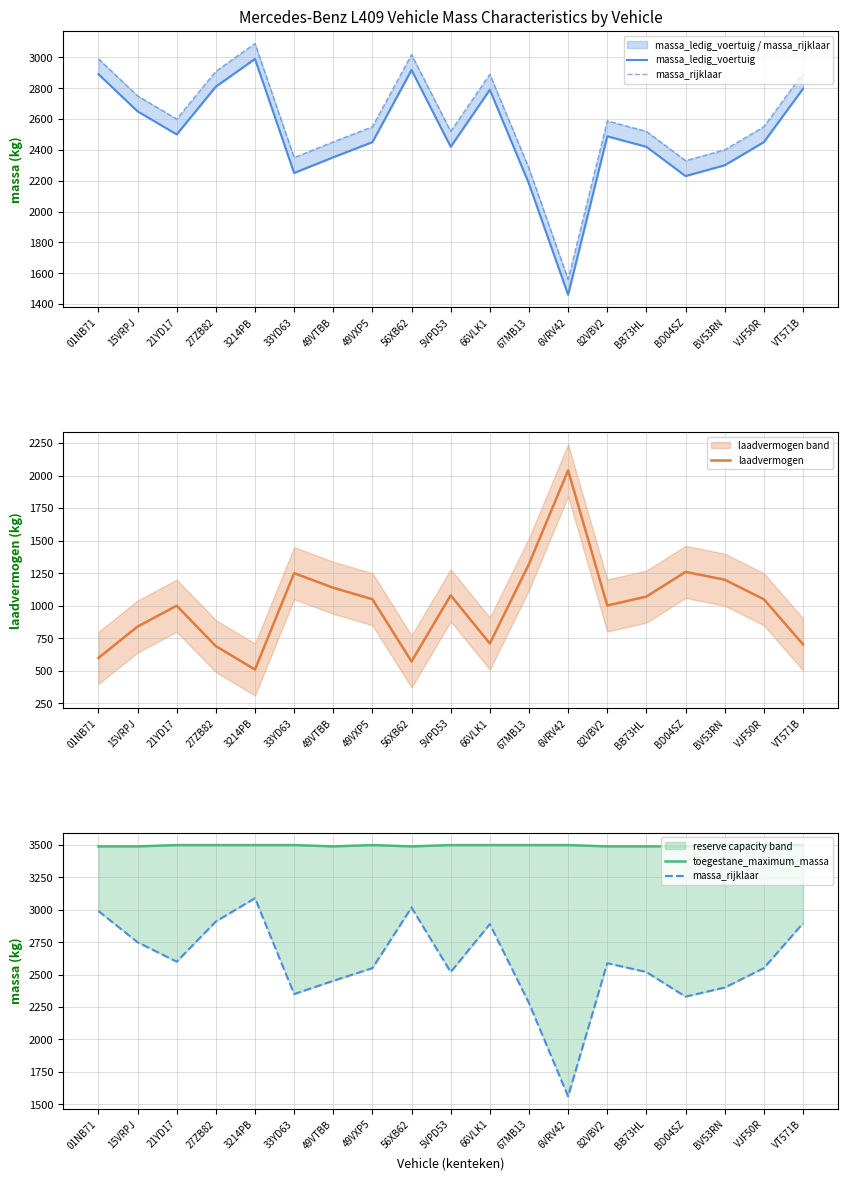

At which label is massa_ledig_voertuig closest to 2225?

BD04SZ